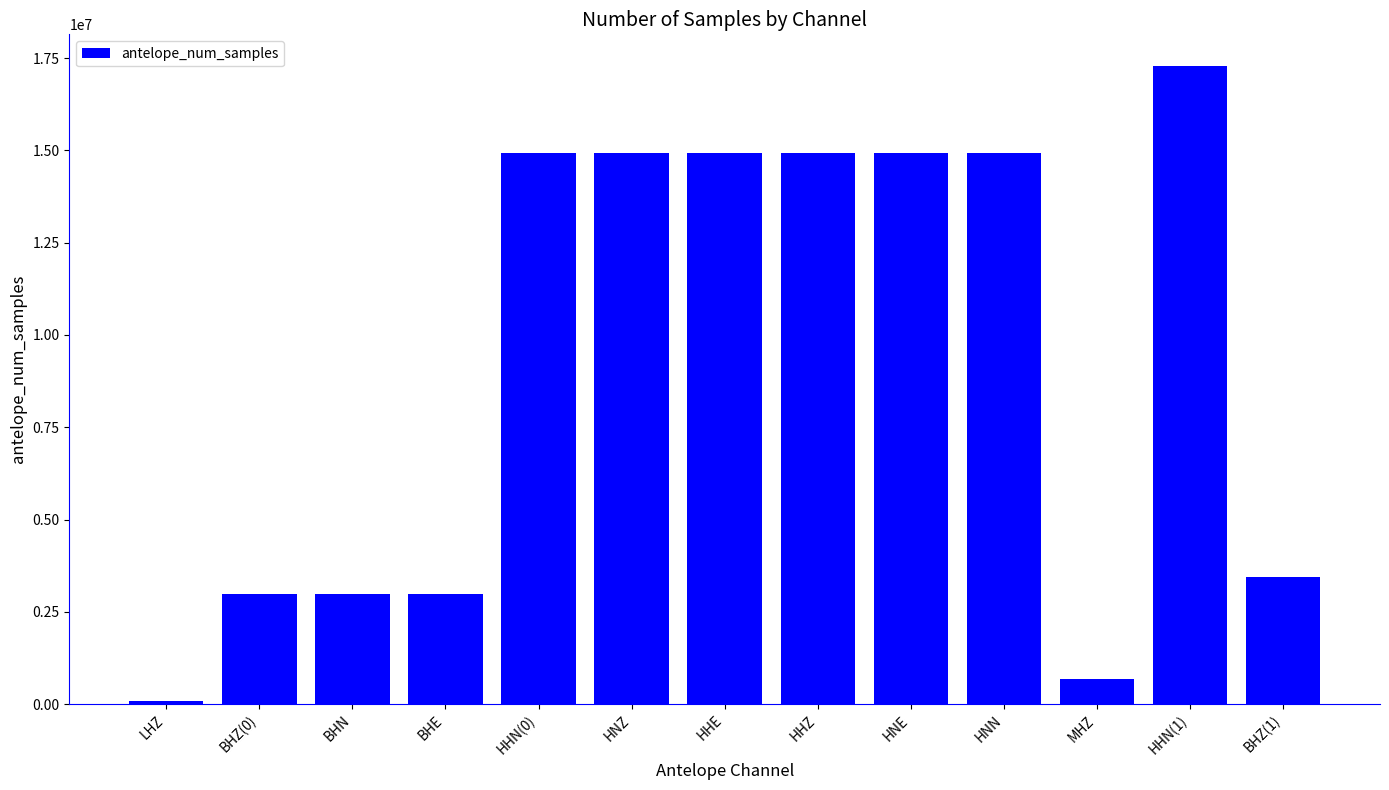

Where does the data first go above 14925665?

HHN(0)